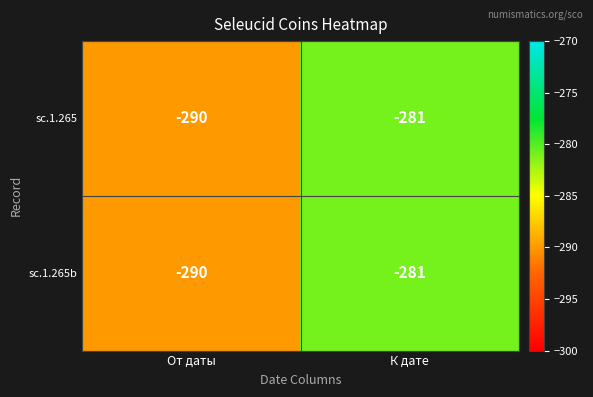

True or false: sc.1.265b has a value of -281 at К дате.

True